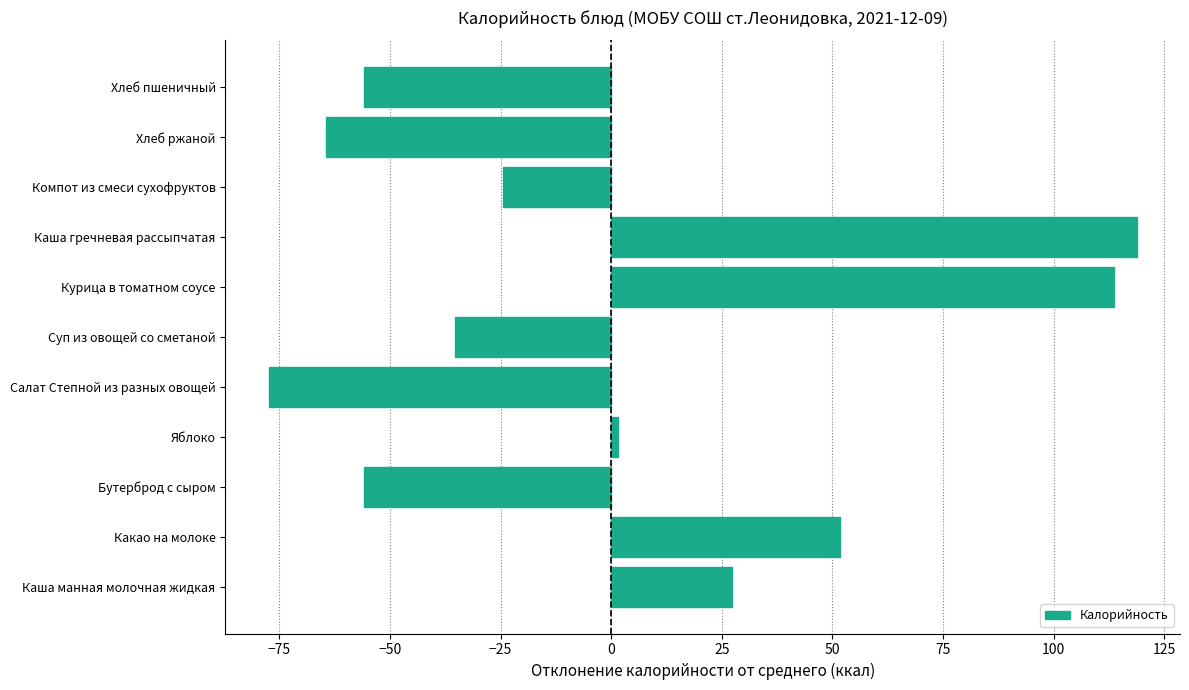

Where is the data nearest to the value 20?

Каша манная молочная жидкая